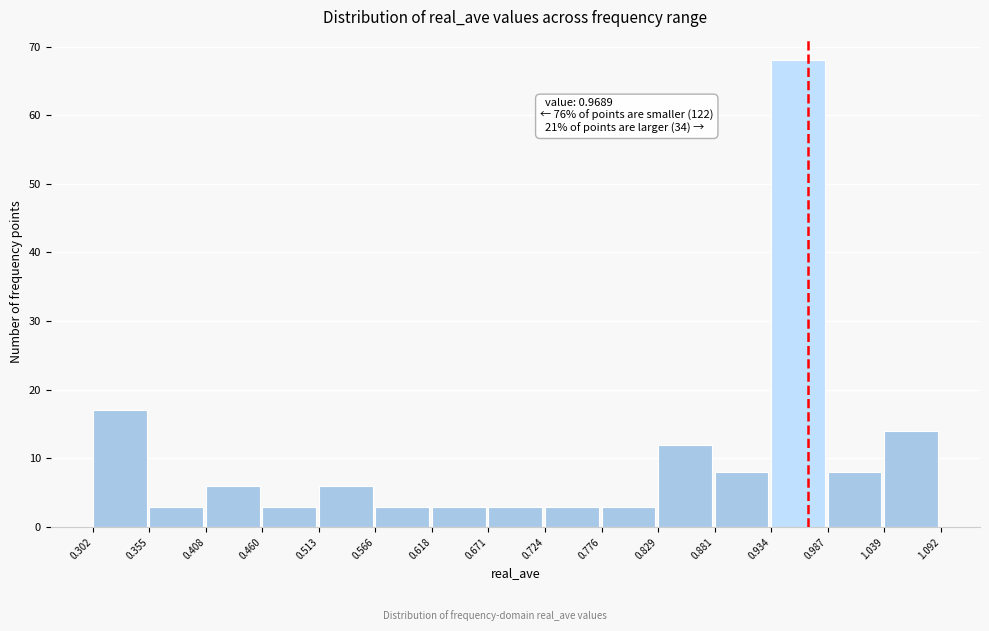

Which range on the x-axis has the tallest bar?

0.934 to 0.987